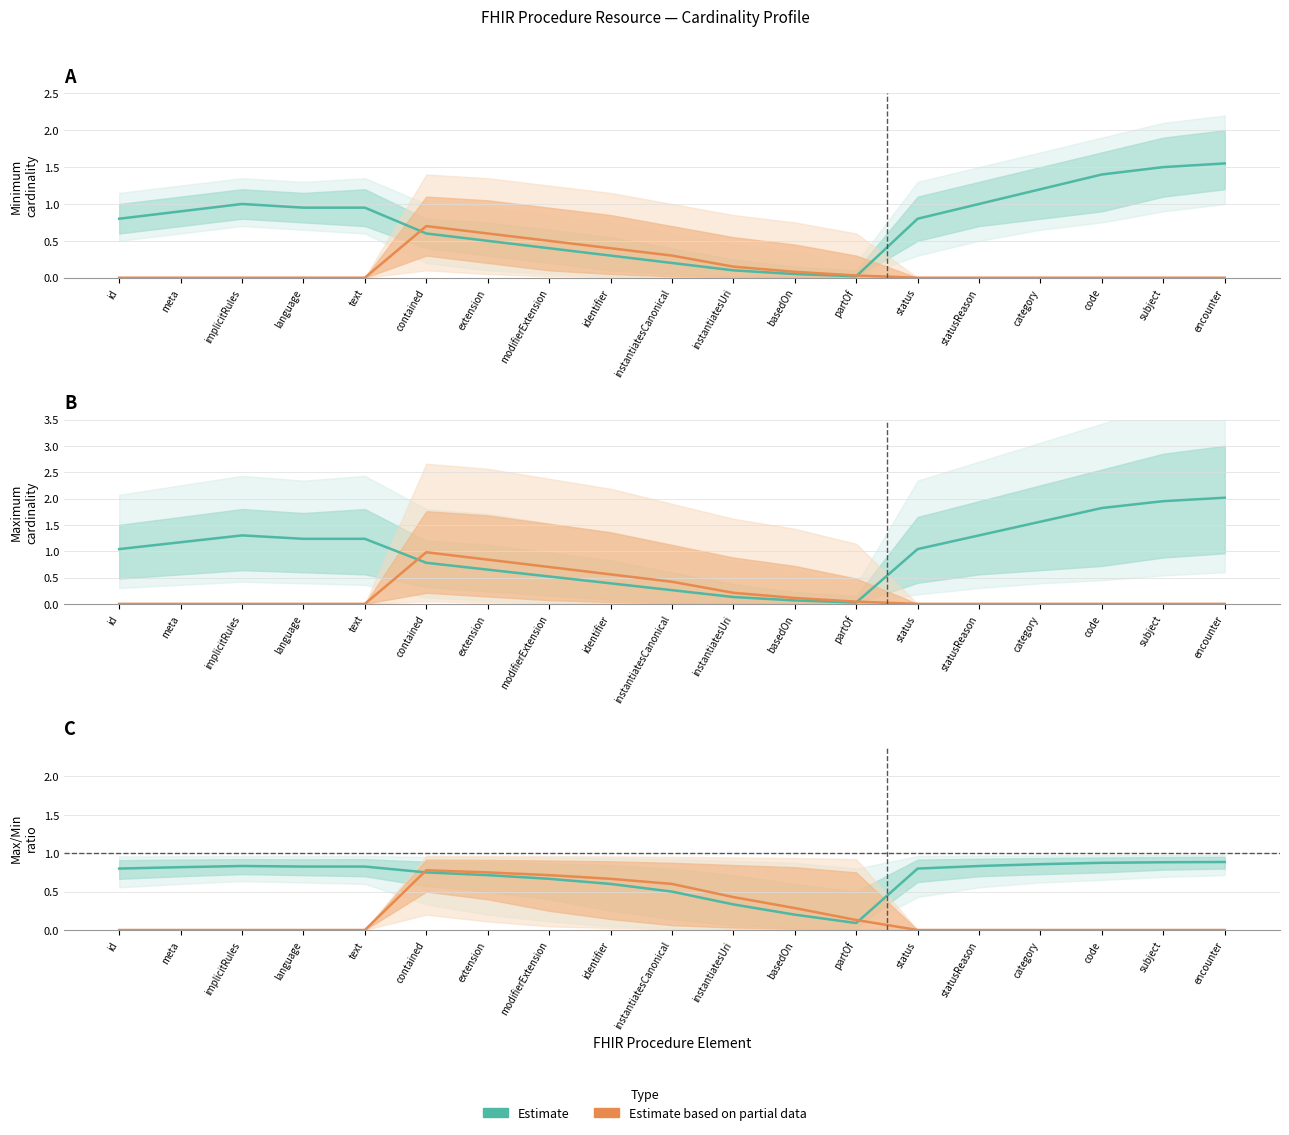

Does the chart display data point markers on the line(s)?

No